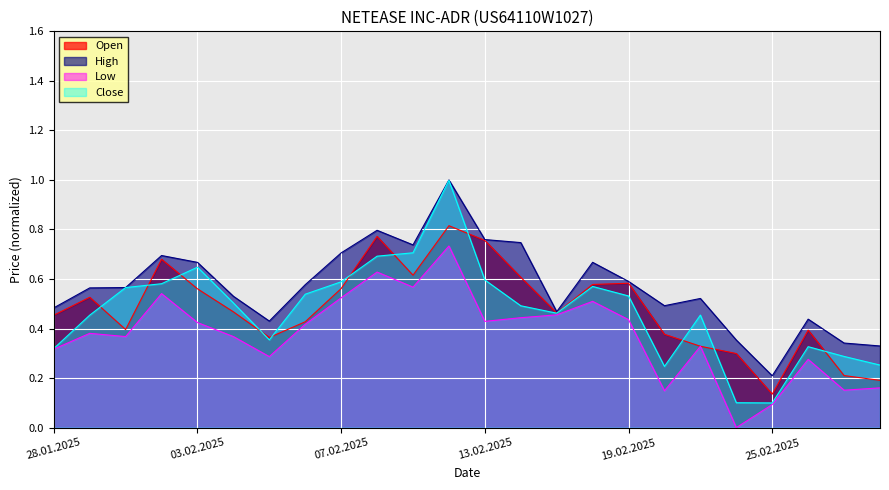

True or false: Close and Low intersect in this chart.

False